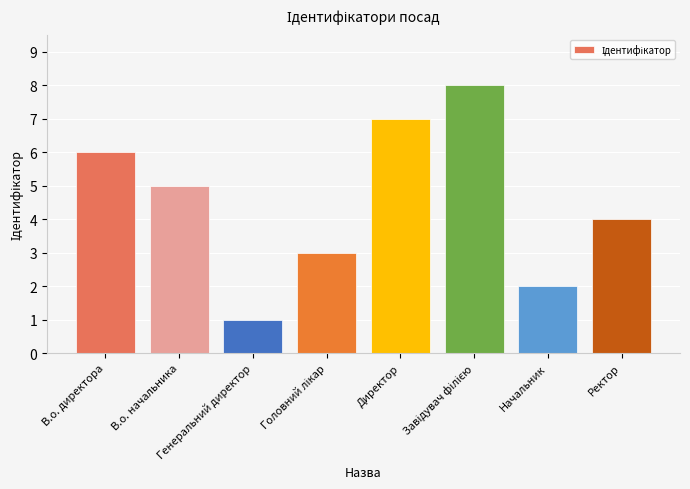

What is the maximum value shown in the chart?

8